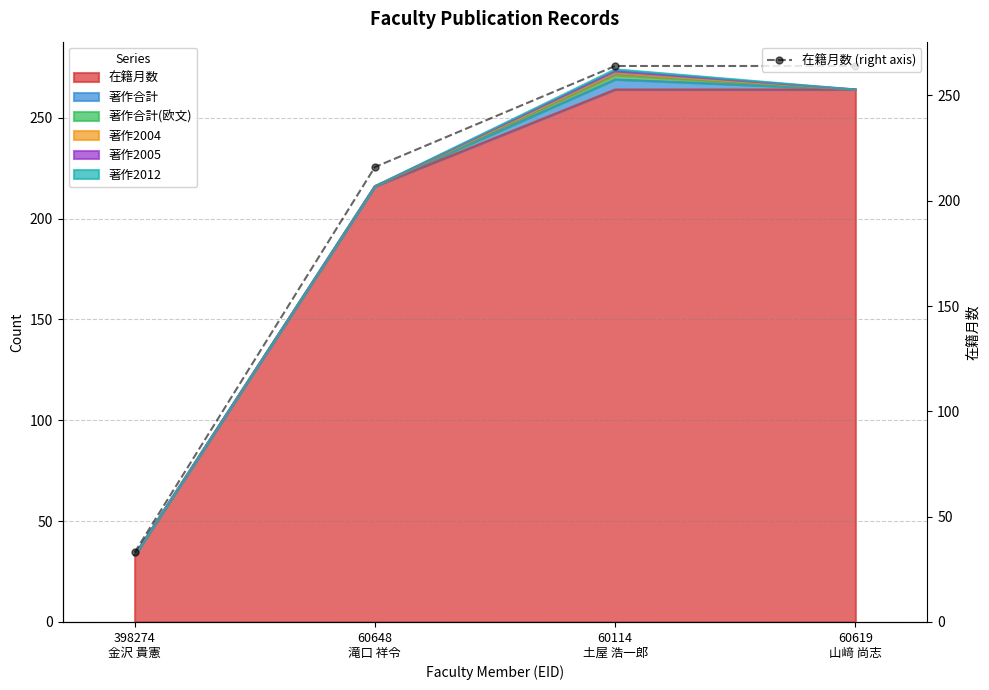

How many data points are less than 264?

2